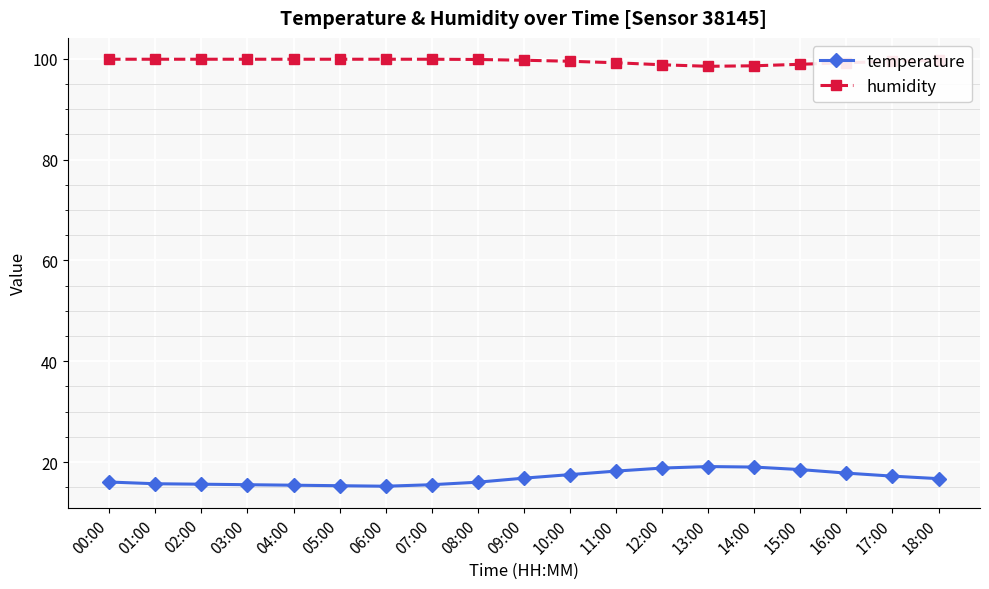

Count the number of data series in this chart.

2